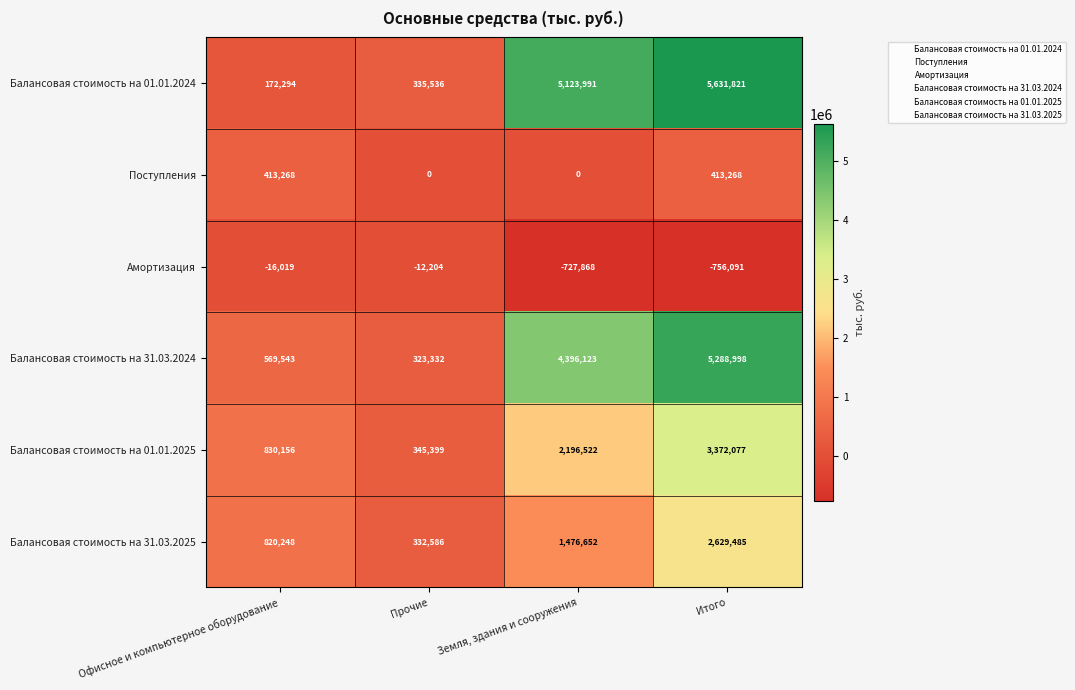

Is it true that Поступления equals -223103 at Прочие?

False